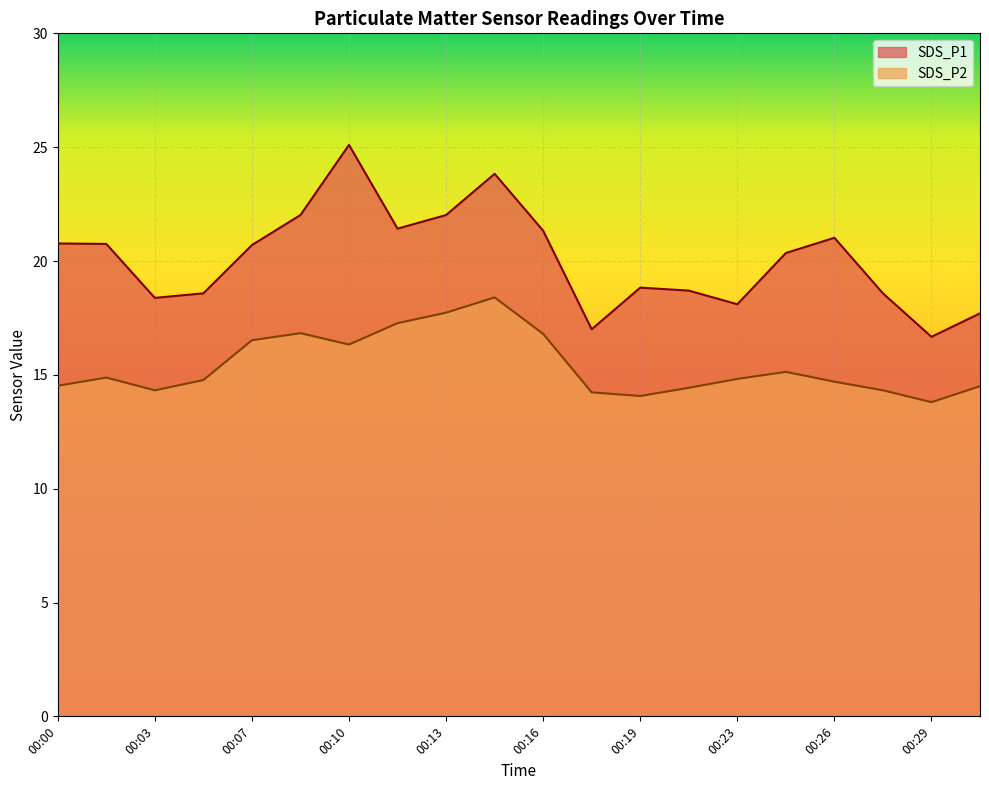

How many lines are shown in the chart?

2